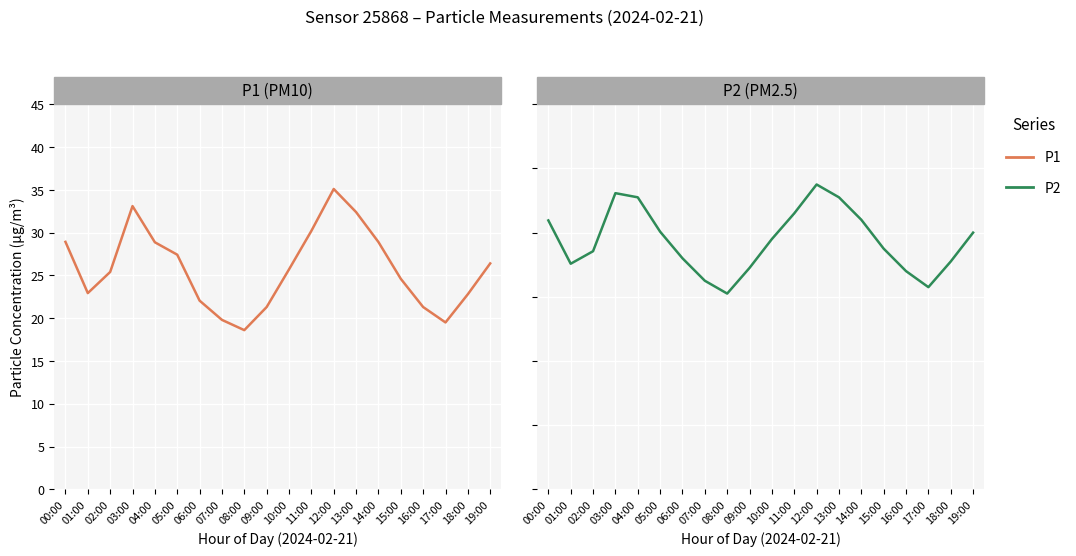

Which series has the largest total across all categories?

P1